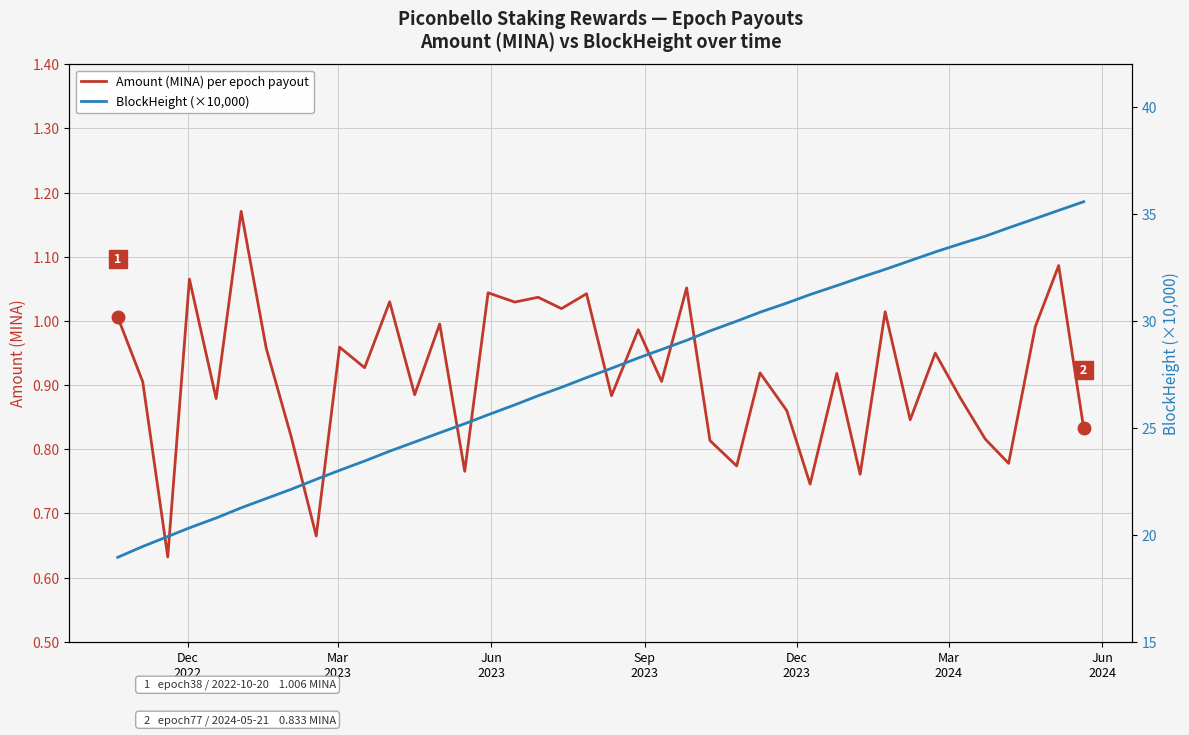

True or false: Amount (MINA) per epoch payout has a value of 0.6 at 15.

False